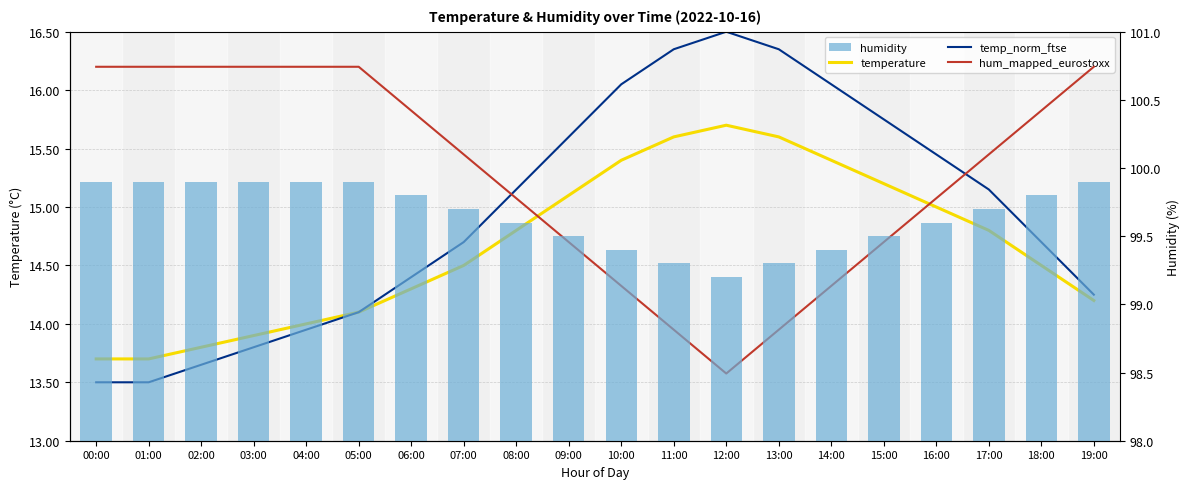

Does the chart contain stacked bars?

No